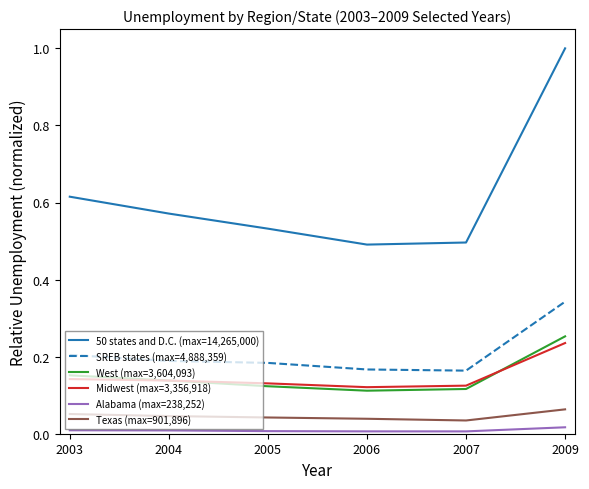

What is the difference between the highest and lowest values at 2009?

1.0